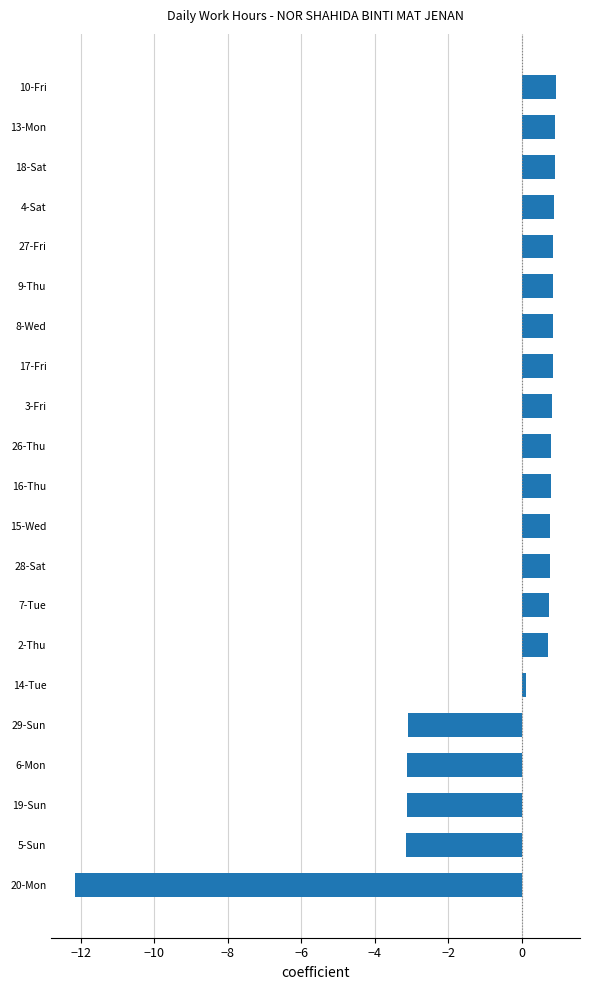

What is the value of the 2nd bar from the top?

0.9